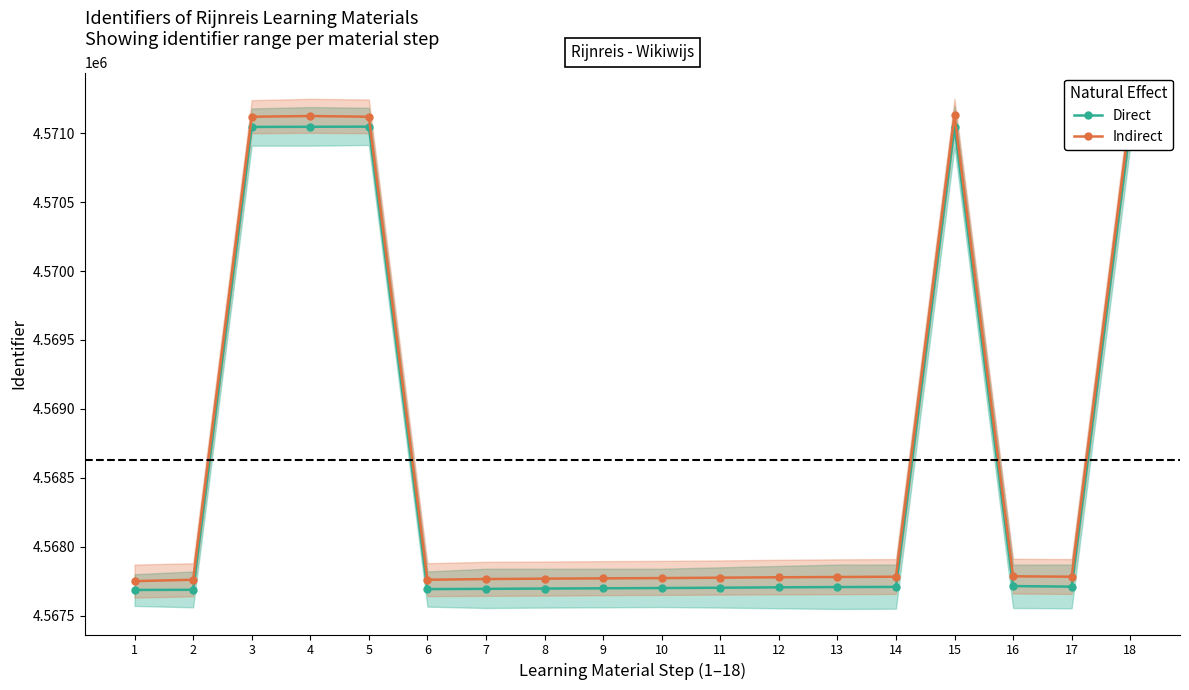

Does the chart display data point markers on the line(s)?

Yes